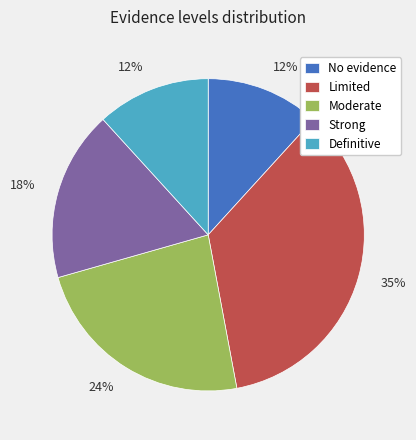

Is there any slice that represents more than half of the pie?

No